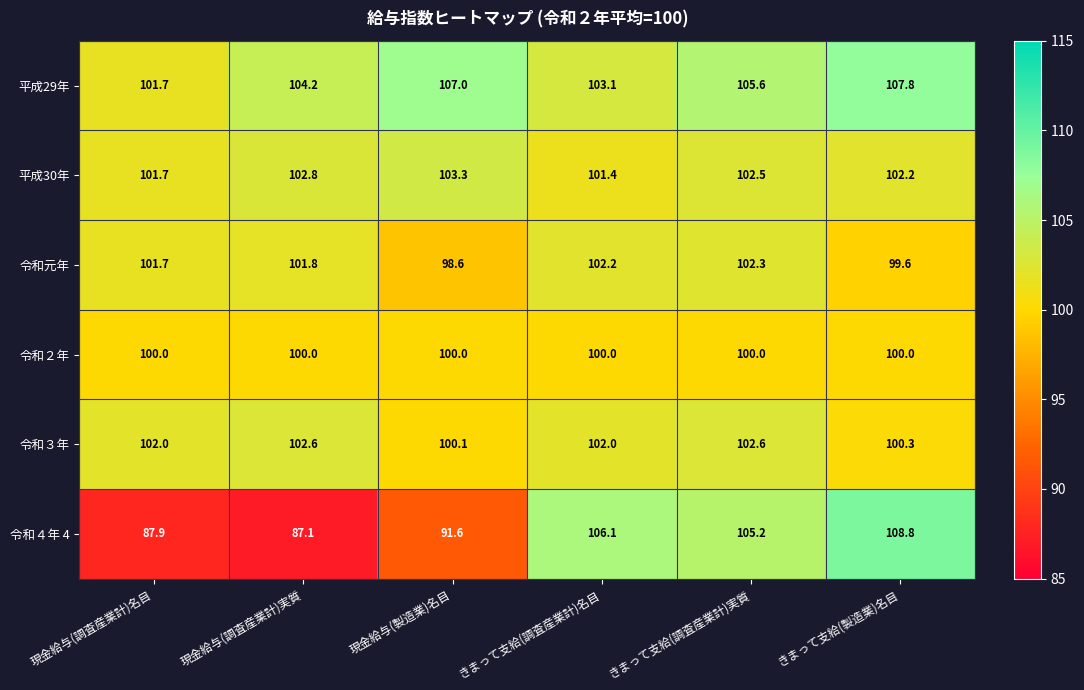

How many series are shown in this chart?

6